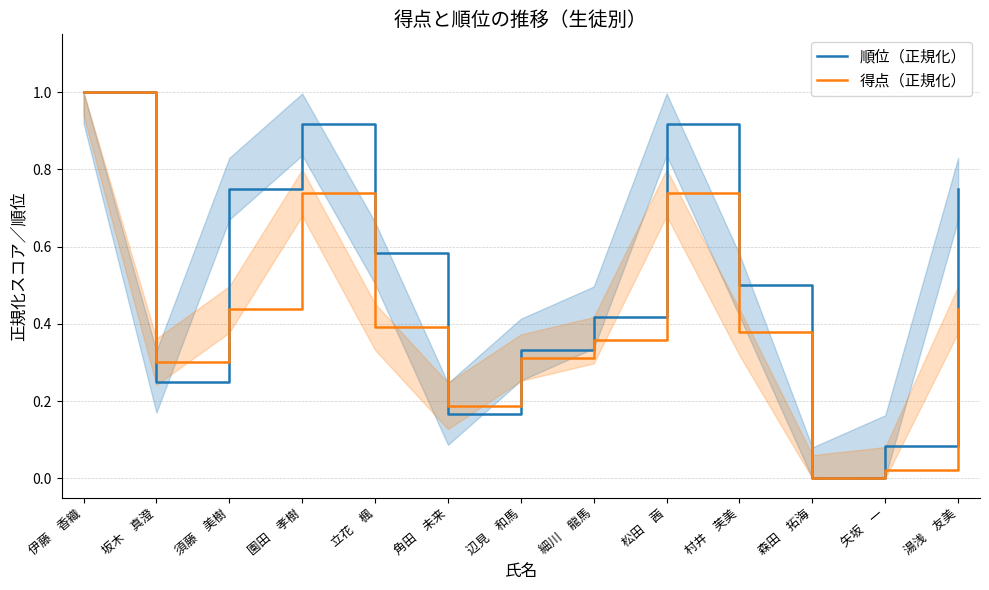

Reading left to right, extract all data points from this chart.

順位（正規化）: 1.0	0.2	0.8	0.9	0.6	0.2	0.3	0.4	0.9	0.5	0.0	0.1	0.8
得点（正規化）: 1.0	0.3	0.4	0.7	0.4	0.2	0.3	0.4	0.7	0.4	0.0	0.0	0.4